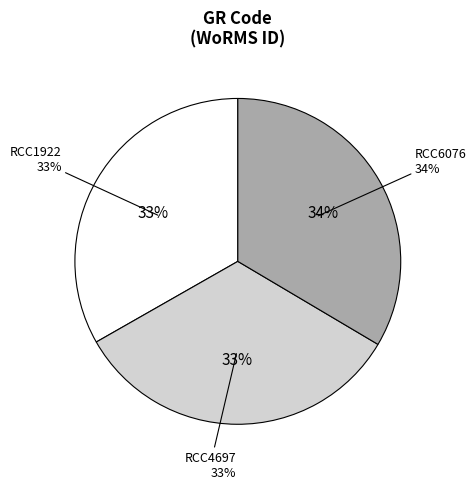

To the nearest percent, what percentage of the pie is RCC1922?

33%